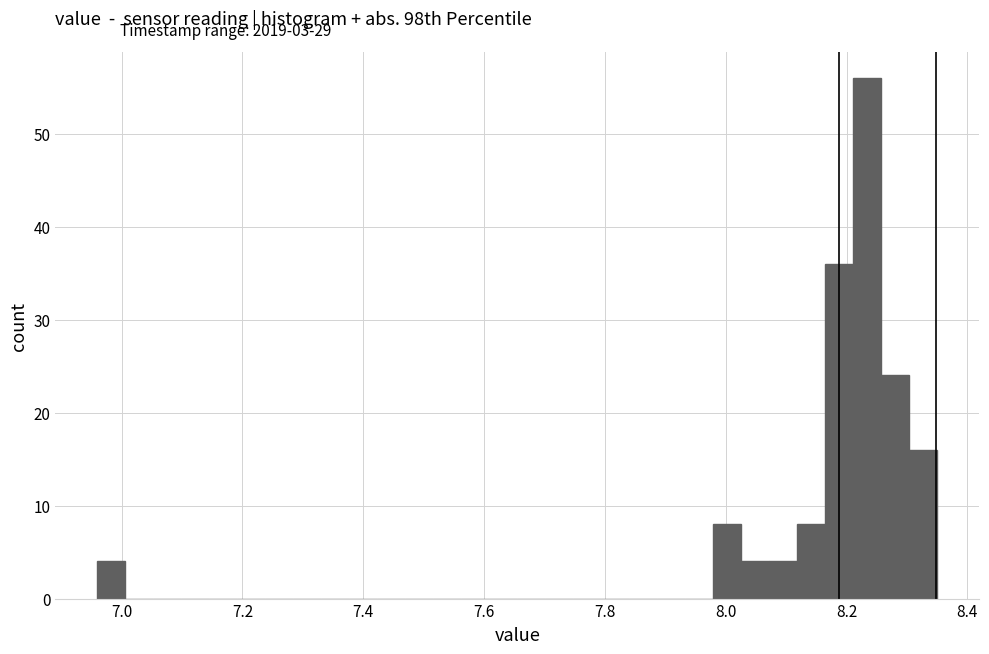

Around what value on the x-axis is the tallest bar? Give the approximate position of its centre, as read against the axis.

8.24